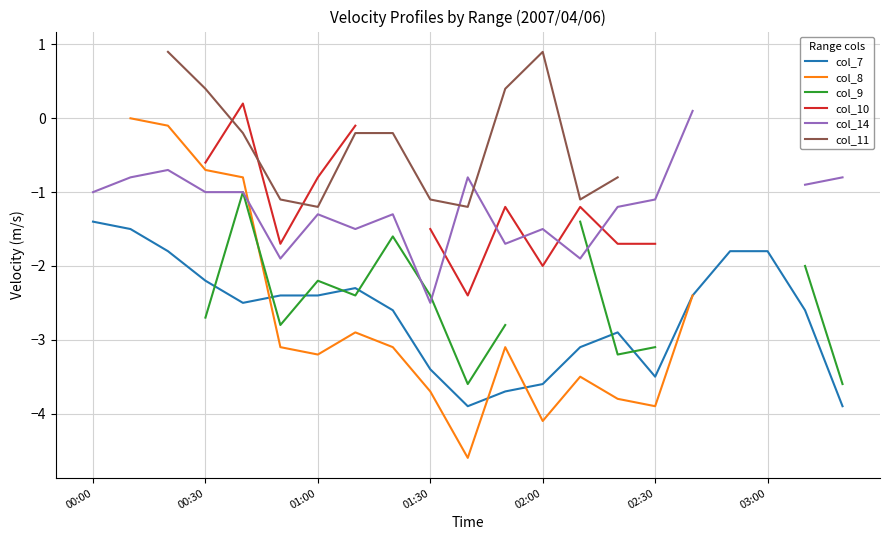

How many lines are shown in the chart?

6